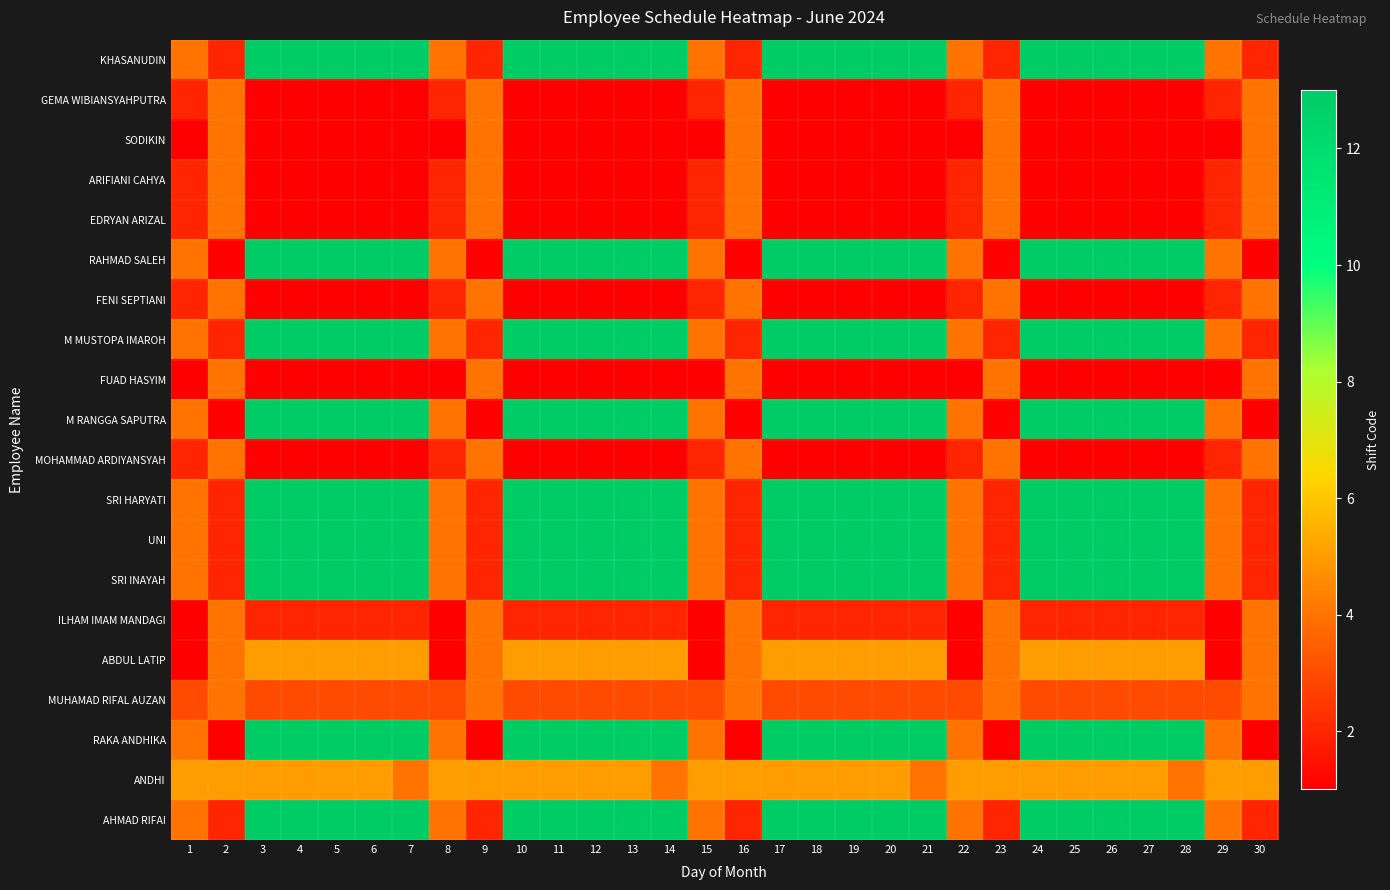

What is the maximum value shown in the chart?

13